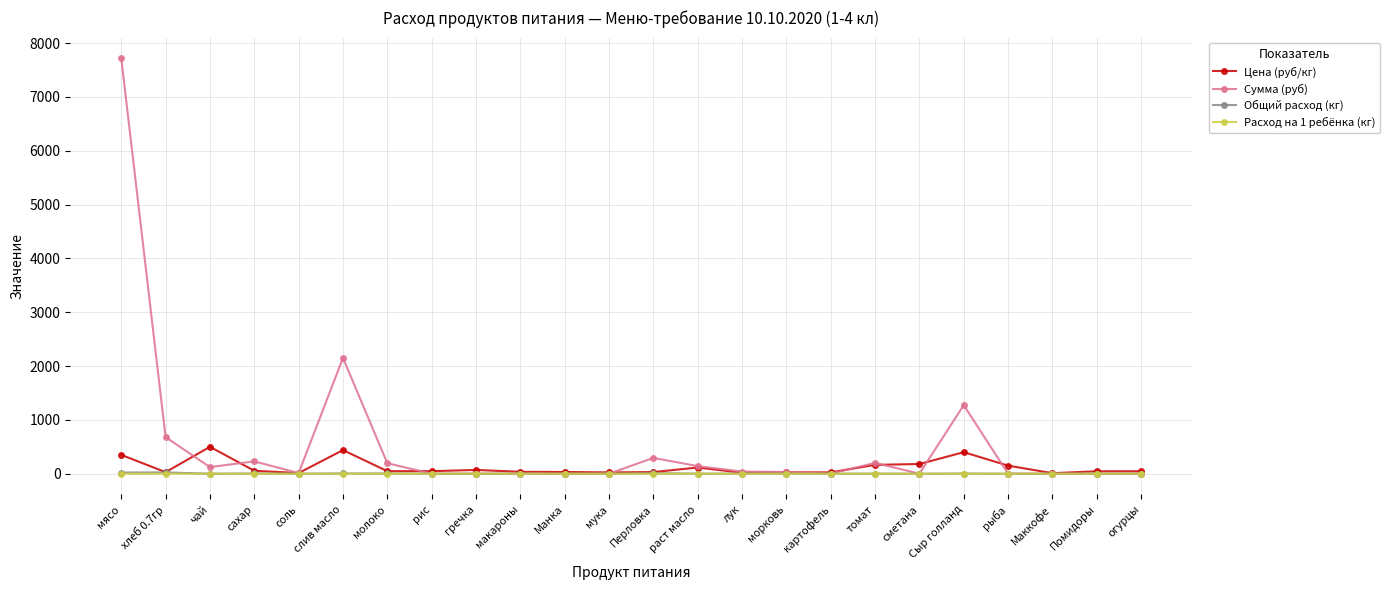

True or false: Цена (руб/кг) has more than 2 interior local peaks.

True